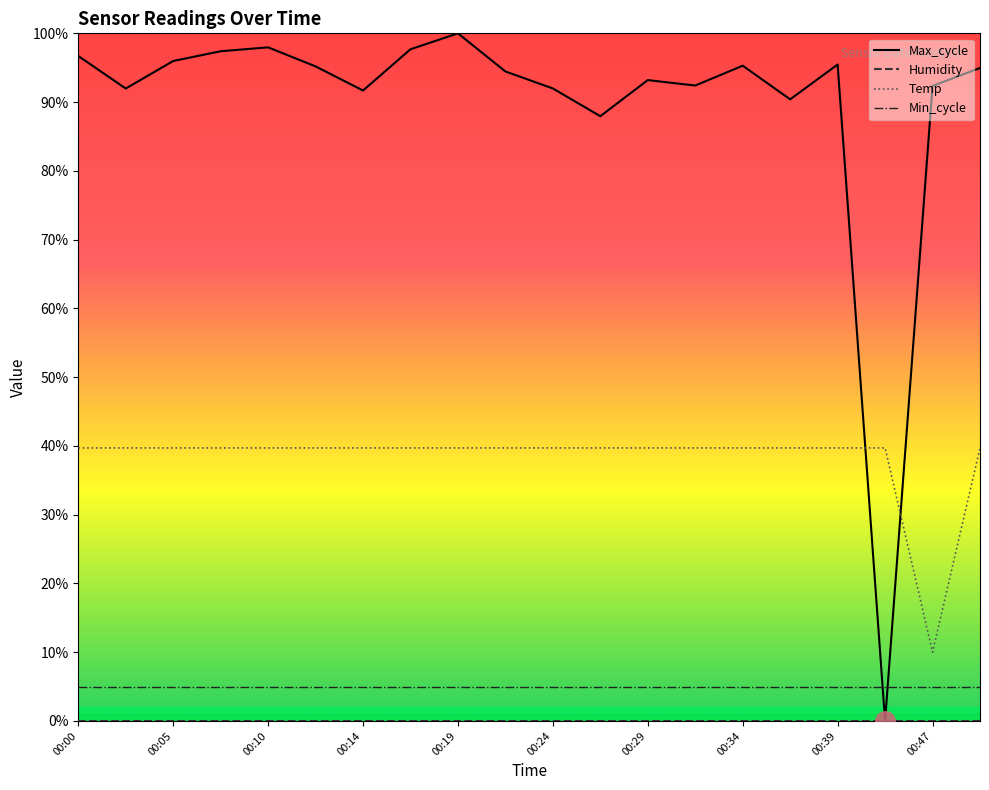

Count the number of categories in the chart.

20